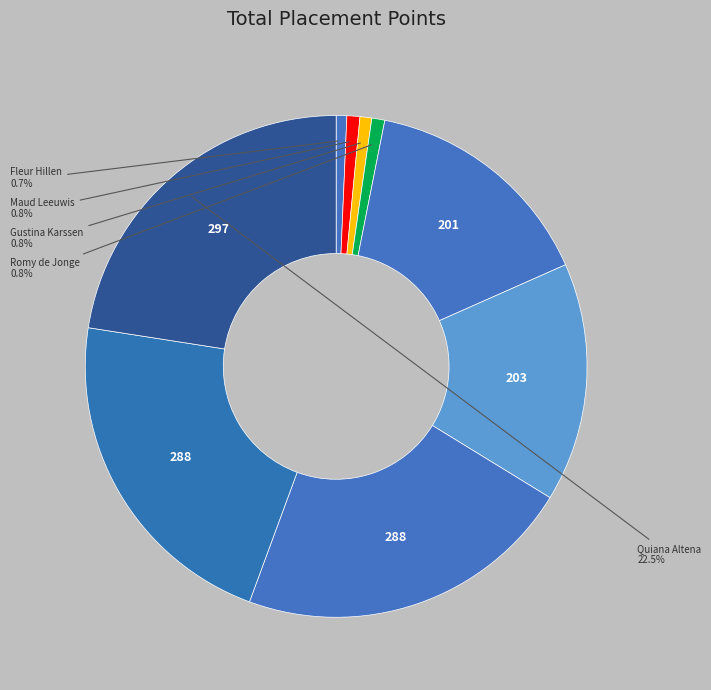

How many segments does this pie chart have?

9